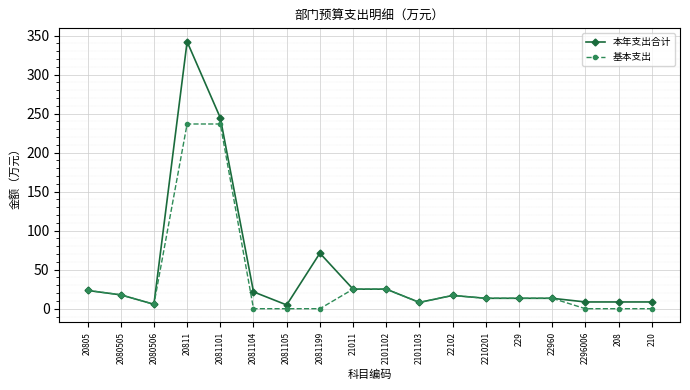

True or false: 基本支出 has a value of 61.3 at 2081101.

False